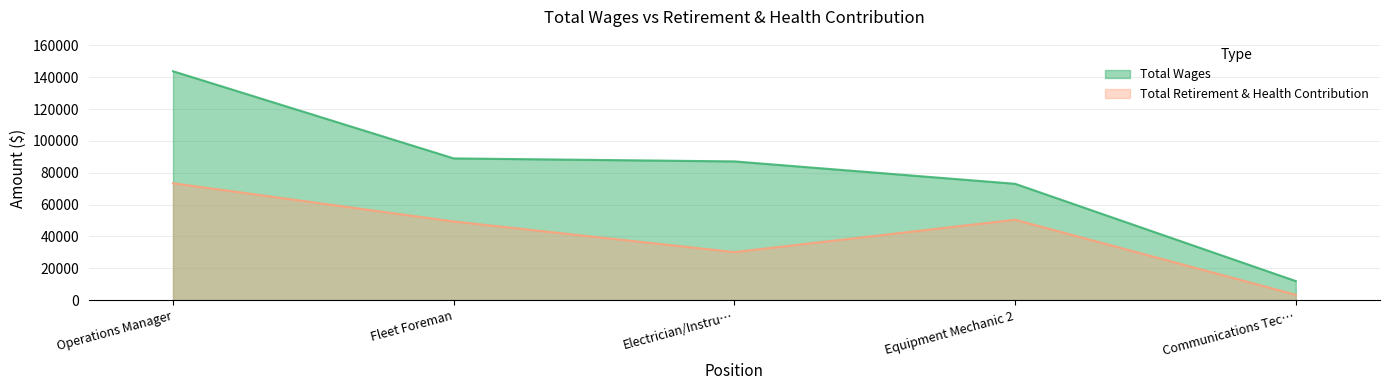

What is the sum of all Total Wages values?

404968